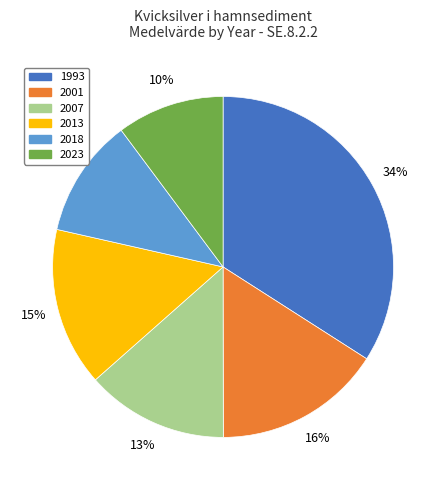

Rank the categories by value from lowest to highest.

2023, 2018, 2007, 2013, 2001, 1993